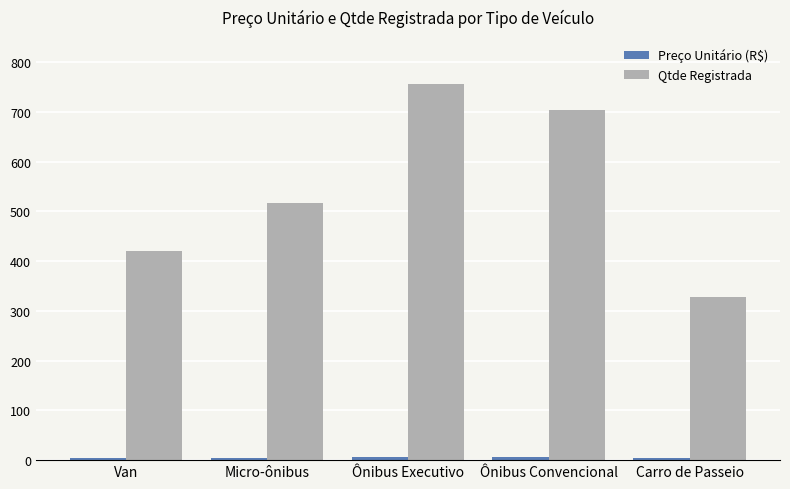

At how many categories does at least one series exceed 442?

3